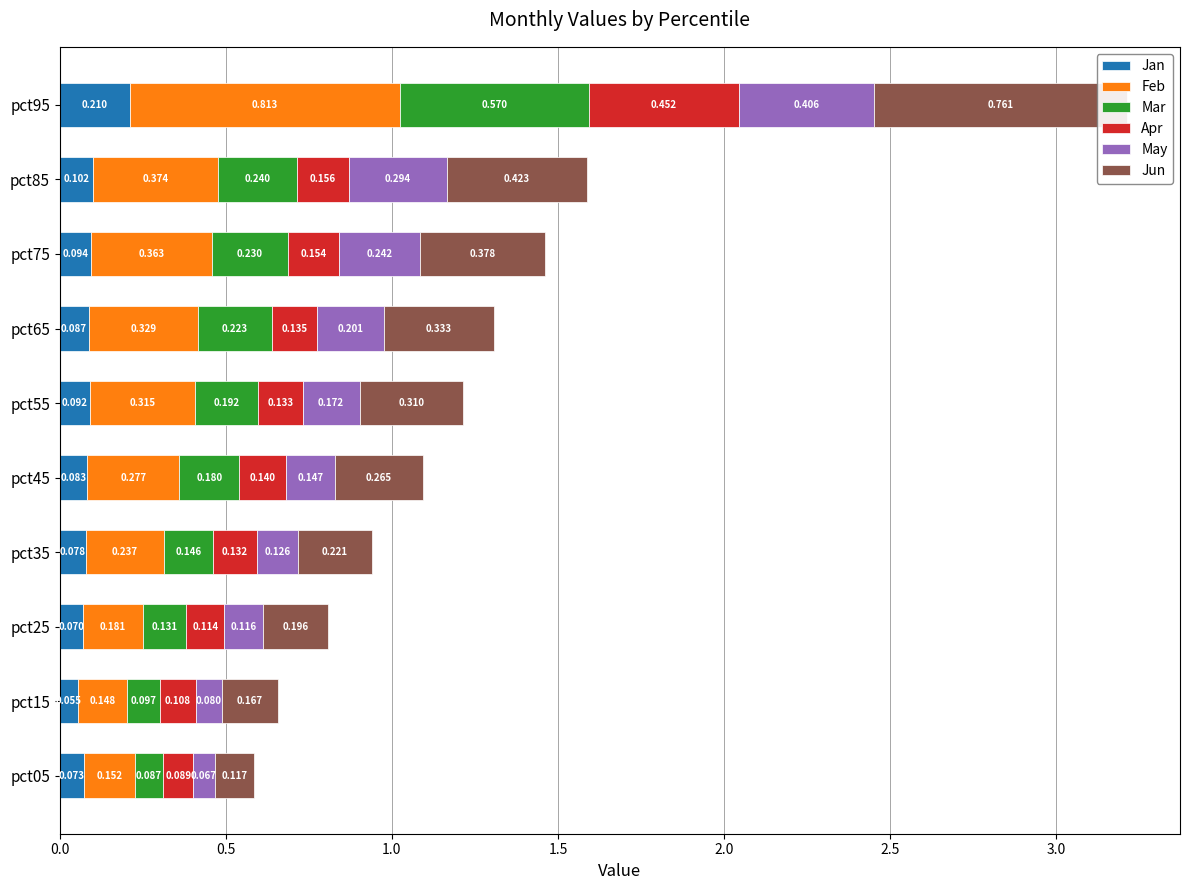

Is it true that Apr equals 0.1 at pct65?

False